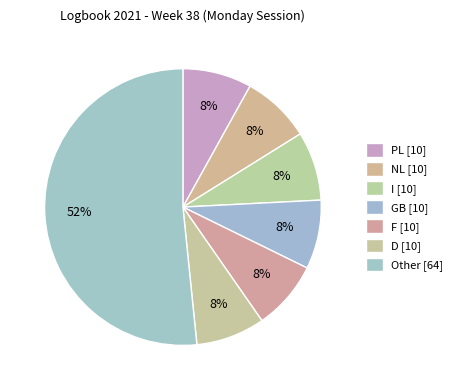

How many slices are in this pie chart?

7